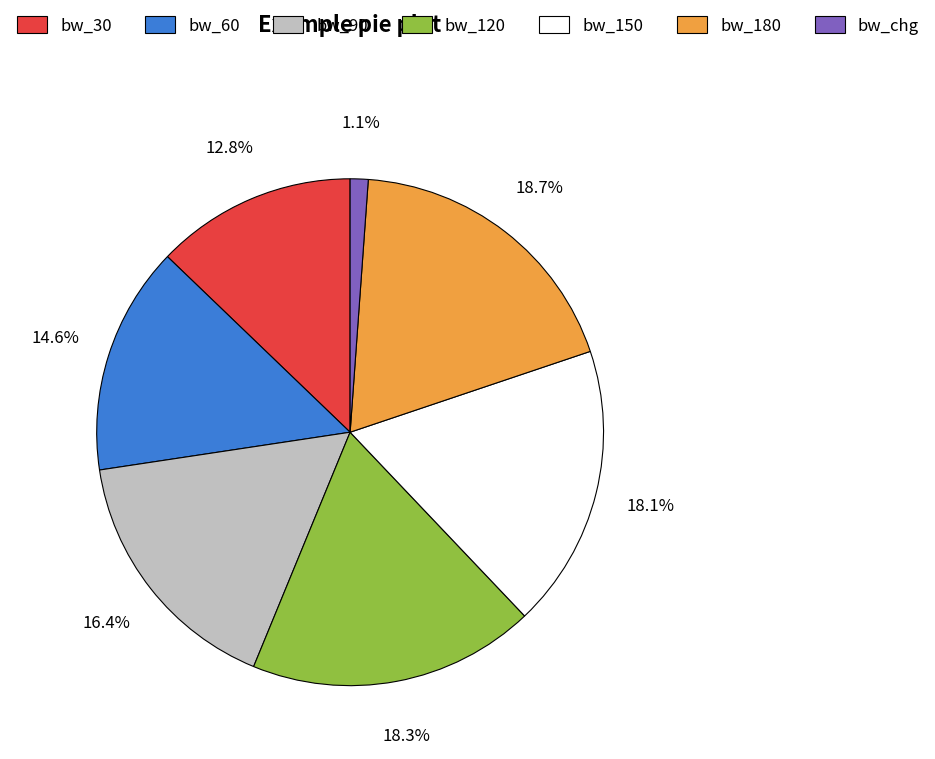

Approximately how many times larger is the value at bw_60 compared to bw_180?

0.8